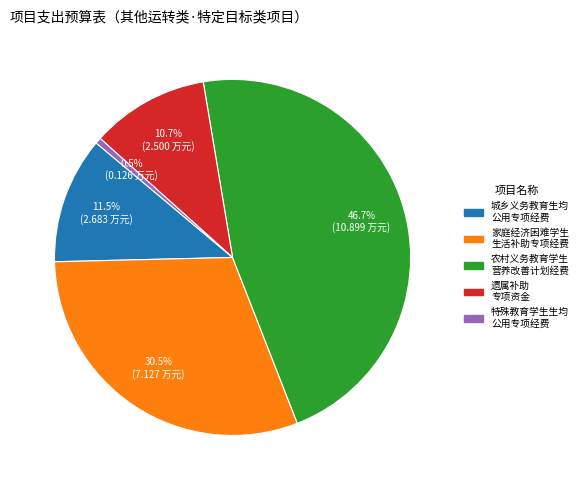

Is there any slice that represents more than half of the pie?

No